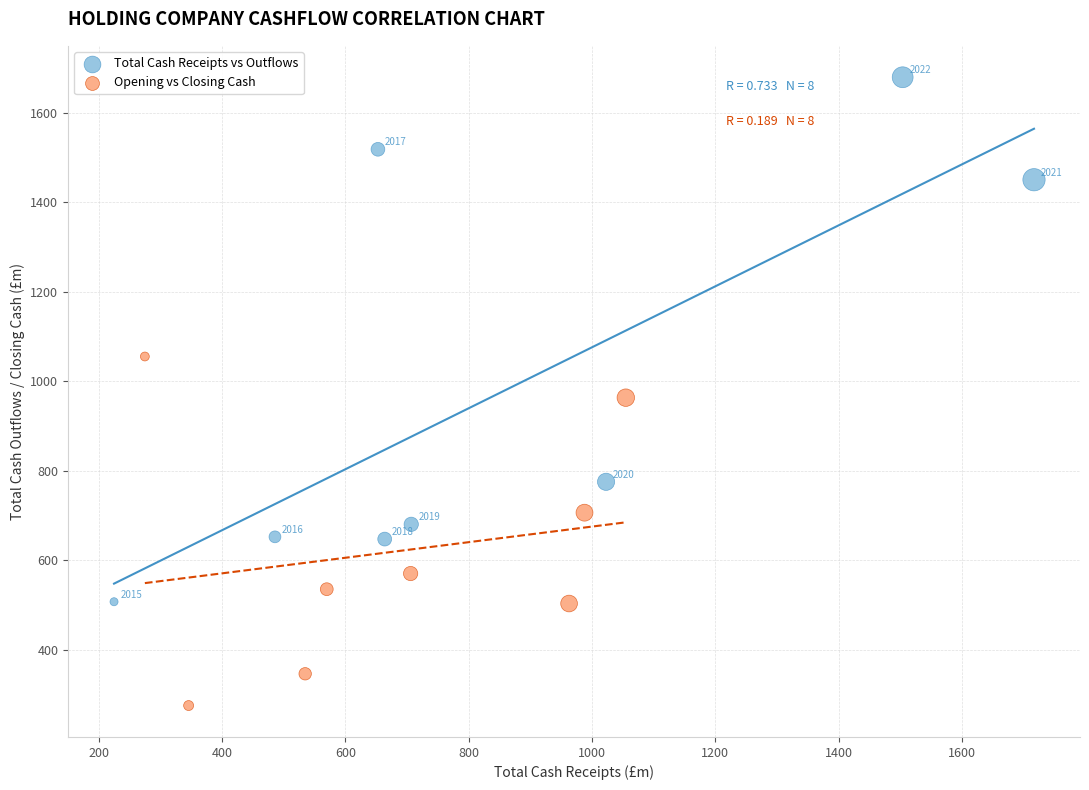

Which series contains the lowest Y value?

Opening vs Closing Cash